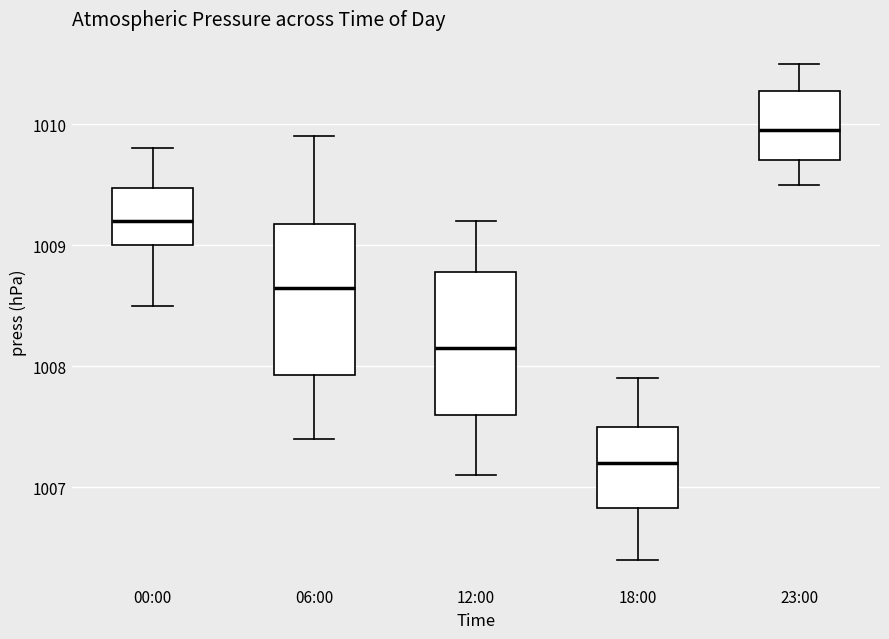

Reading left to right, read every box against the y-axis: the position of its median line, the range the box covers, and the ends of its whiskers. The values are not printed on the chart, so give them approximately, as read against the axis.

00:00: median 1009.2, box 1009.0 to 1009.5, whiskers 1008.5 to 1009.8
06:00: median 1008.7, box 1007.9 to 1009.2, whiskers 1007.4 to 1009.9
12:00: median 1008.2, box 1007.6 to 1008.8, whiskers 1007.1 to 1009.2
18:00: median 1007.2, box 1006.8 to 1007.5, whiskers 1006.4 to 1007.9
23:00: median 1010.0, box 1009.7 to 1010.3, whiskers 1009.5 to 1010.5